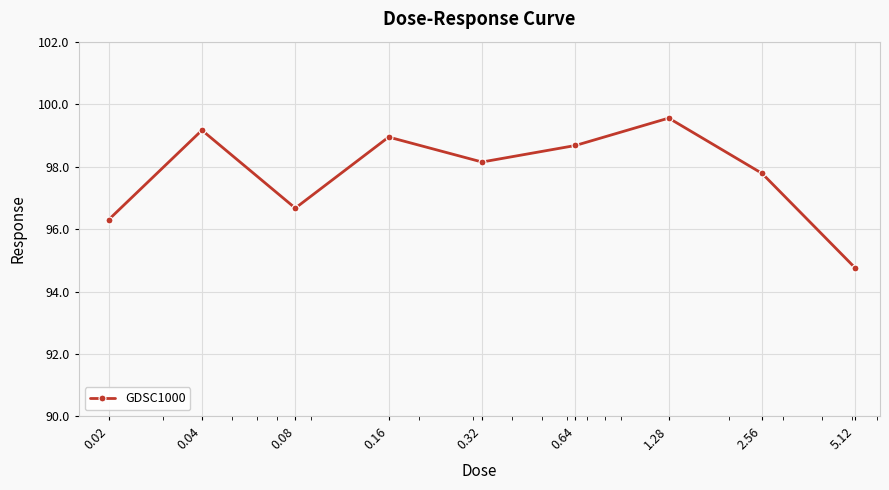

Is this an area chart (filled region under the line)?

No